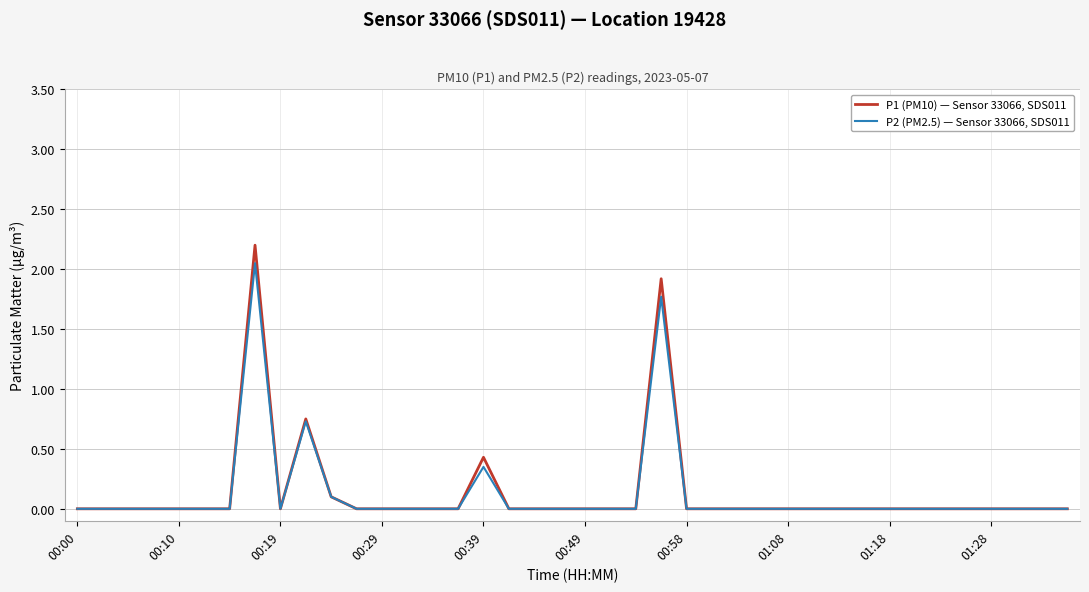

Which series has the largest range (max minus min)?

P1 (PM10) — Sensor 33066, SDS011